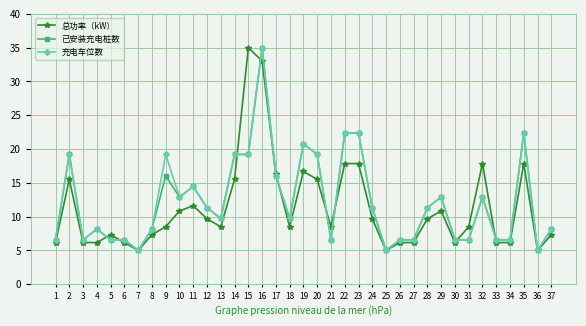

Reading left to right, list all the values displayed in this chart.

总功率（kW）: 1=6.2	2=15.5	3=6.2	4=6.2	5=7.3	6=6.2	7=5.0	8=7.3	9=8.5	10=10.8	11=11.6	12=9.7	13=8.5	14=15.5	15=35.0	16=33.1	17=16.3	18=8.5	19=16.7	20=15.5	21=8.5	22=17.9	23=17.9	24=9.7	25=5.0	26=6.2	27=6.2	28=9.7	29=10.8	30=6.2	31=8.5	32=17.9	33=6.2	34=6.2	35=17.9	36=5.0	37=7.3
已安装充电桩数: 1=6.6	2=19.2	3=6.6	4=8.2	5=6.6	6=6.6	7=5.0	8=8.2	9=16.1	10=12.9	11=14.5	12=11.3	13=9.7	14=19.2	15=19.2	16=35.0	17=16.1	18=9.7	19=20.8	20=19.2	21=6.6	22=22.4	23=22.4	24=11.3	25=5.0	26=6.6	27=6.6	28=11.3	29=12.9	30=6.6	31=6.6	32=12.9	33=6.6	34=6.6	35=22.4	36=5.0	37=8.2
充电车位数: 1=6.6	2=19.2	3=6.6	4=8.2	5=6.6	6=6.6	7=5.0	8=8.2	9=19.2	10=12.9	11=14.5	12=11.3	13=9.7	14=19.2	15=19.2	16=35.0	17=16.1	18=9.7	19=20.8	20=19.2	21=6.6	22=22.4	23=22.4	24=11.3	25=5.0	26=6.6	27=6.6	28=11.3	29=12.9	30=6.6	31=6.6	32=12.9	33=6.6	34=6.6	35=22.4	36=5.0	37=8.2